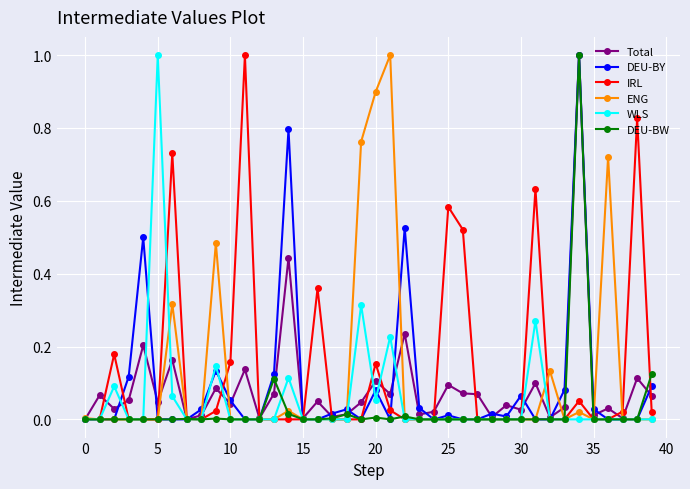

True or false: ENG has more than 2 points higher than both neighbors.

True